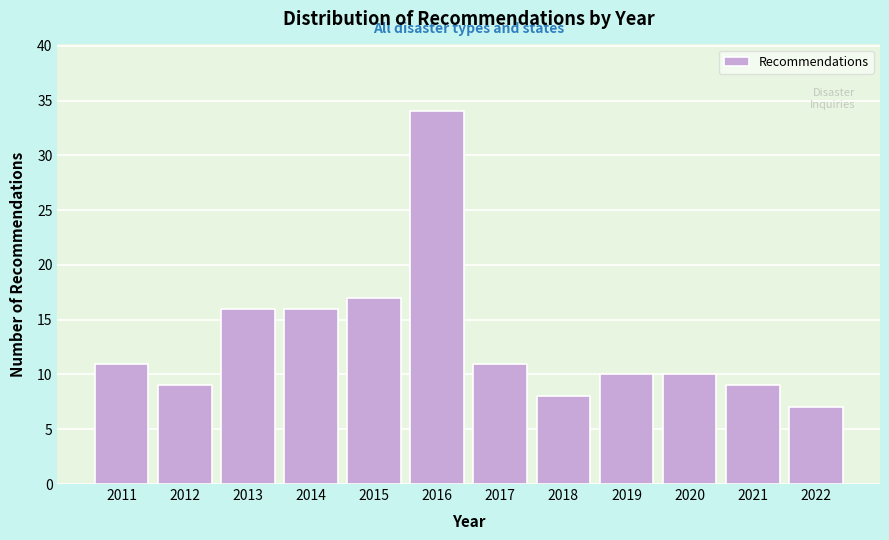

Reading left to right, what are all the values shown in this chart?

2011=11	2012=9	2013=16	2014=16	2015=17	2016=34	2017=11	2018=8	2019=10	2020=10	2021=9	2022=7